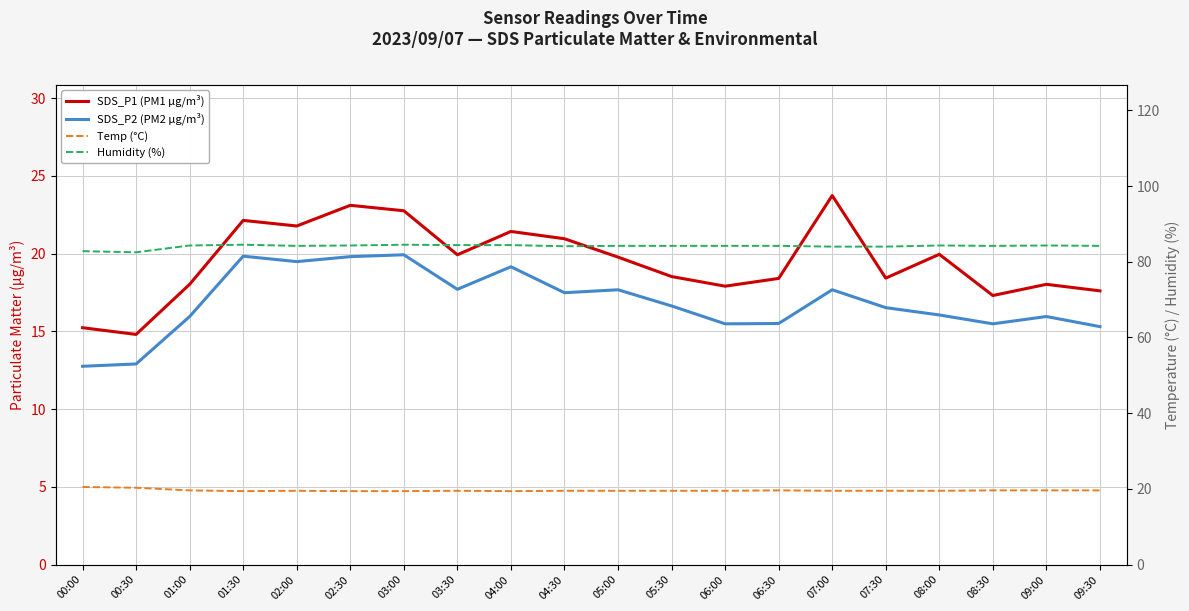

Rank the series by their maximum value, from lowest to highest.

SDS_P2 (PM2 µg/m³), Temp (°C), SDS_P1 (PM1 µg/m³), Humidity (%)